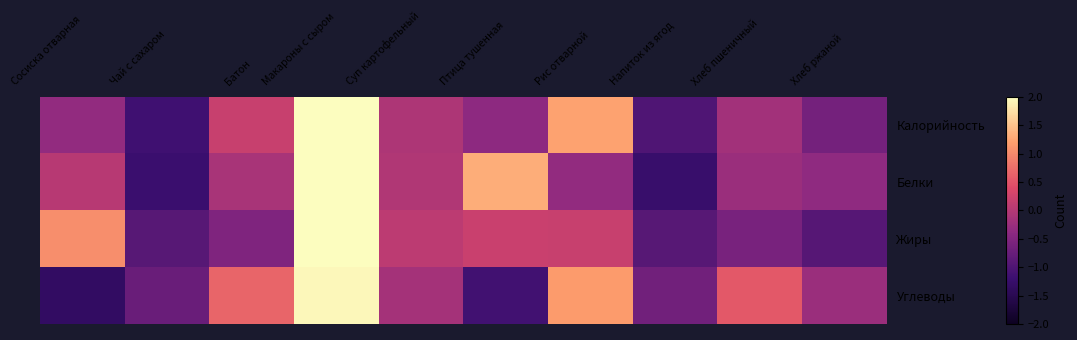

How many data points does each series have?

10